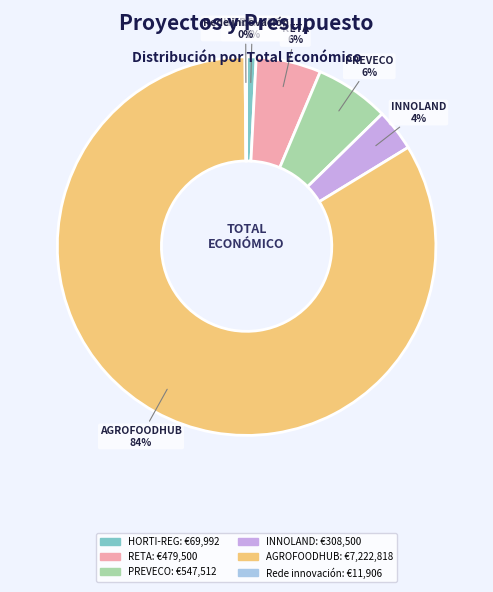

Do HORTI-REG and AGROFOODHUB together represent more than half of the pie?

Yes